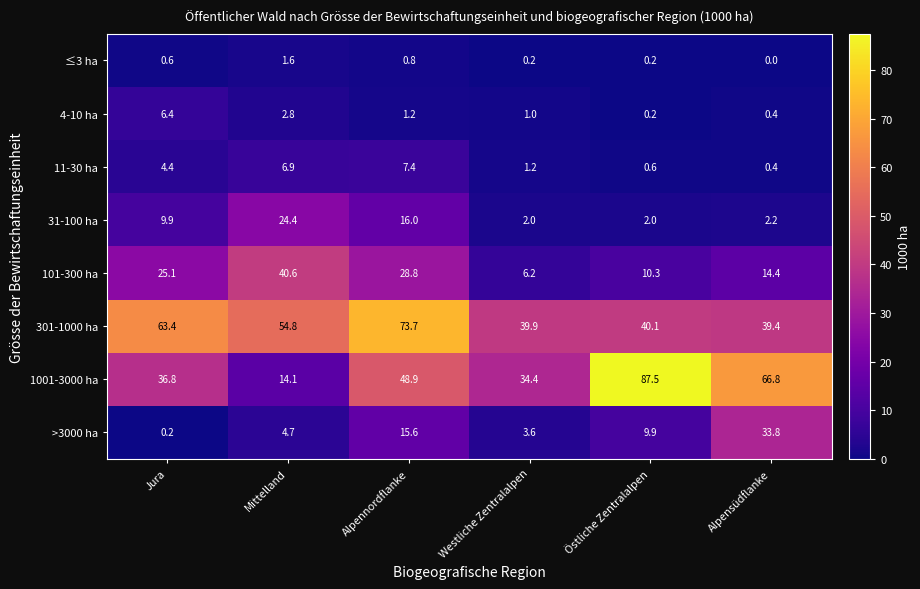

What is the greatest value displayed?

87.5